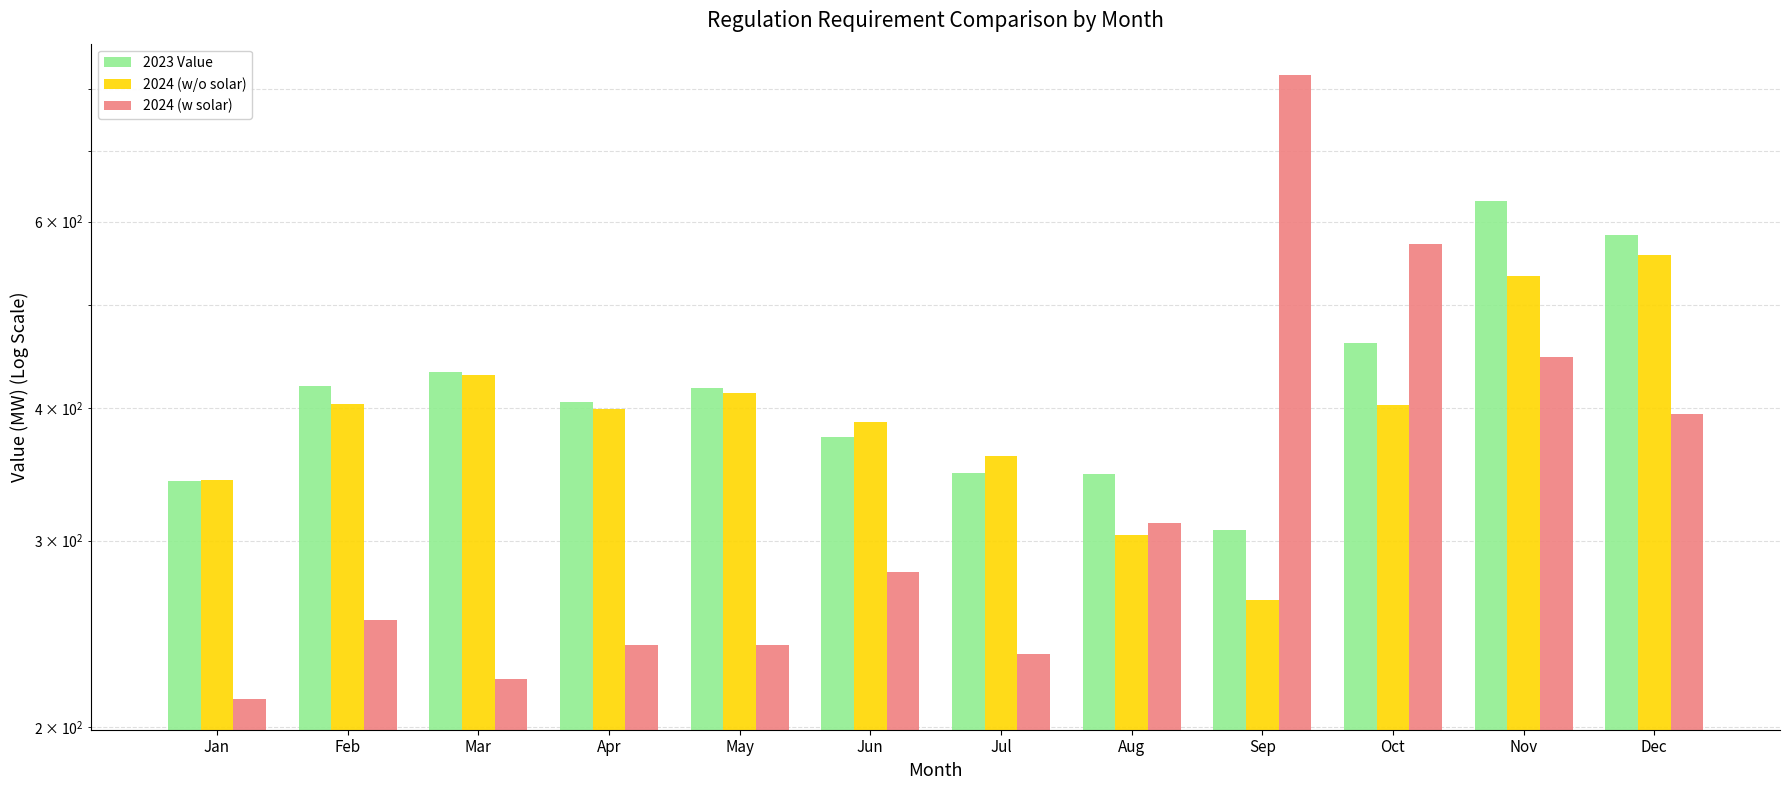

What is the average value of the 2023 Value series?

422.2